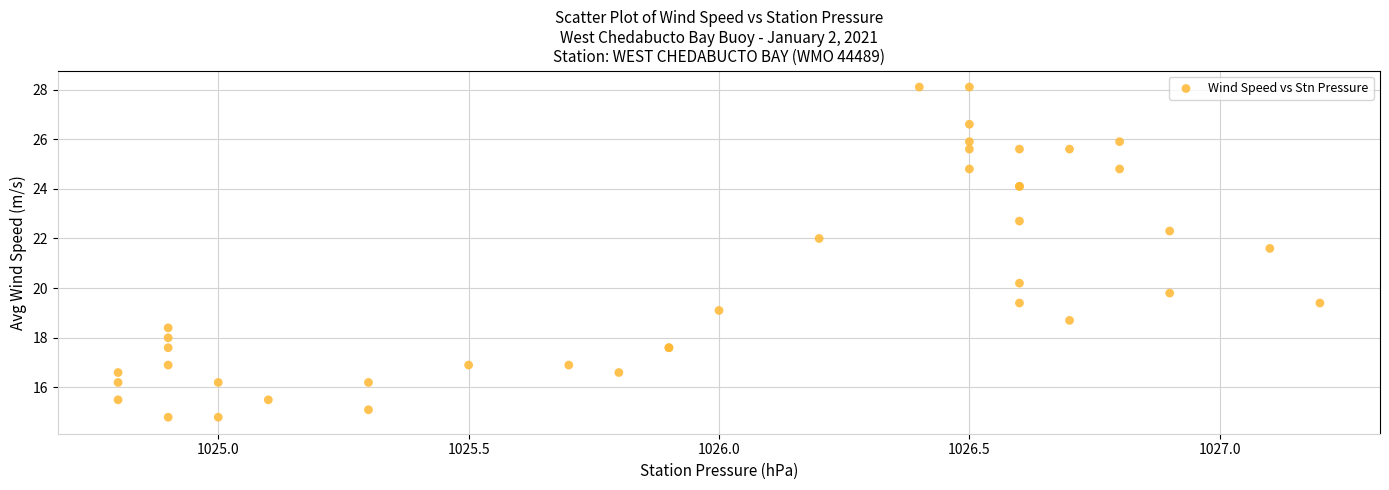

What Y value in the scatter plot is closest to 21?

21.6